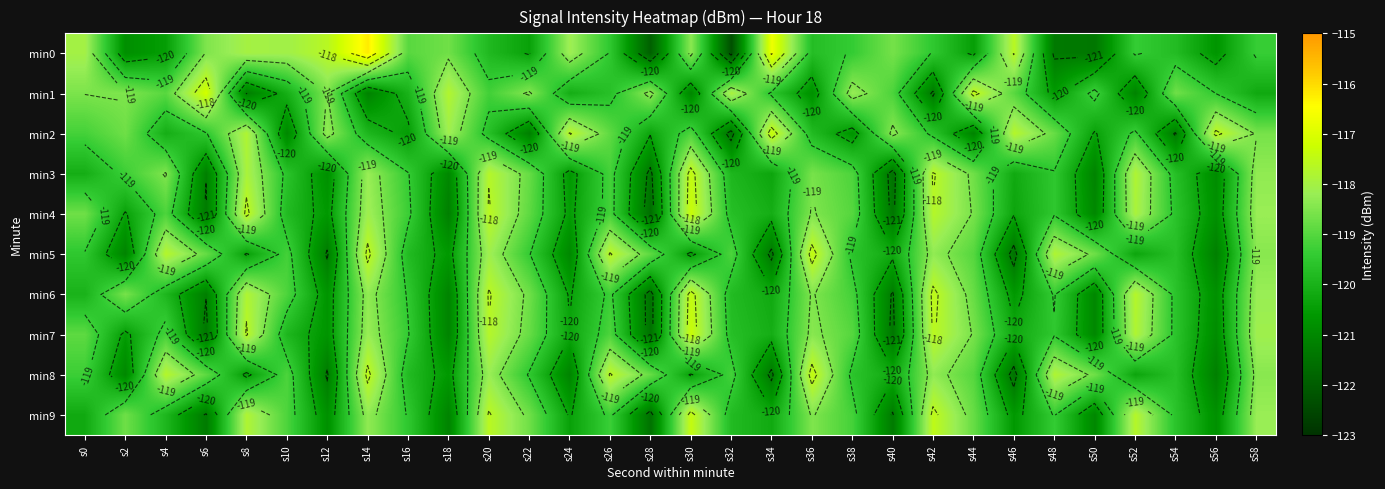

Which category has the lowest value across all series?

s32